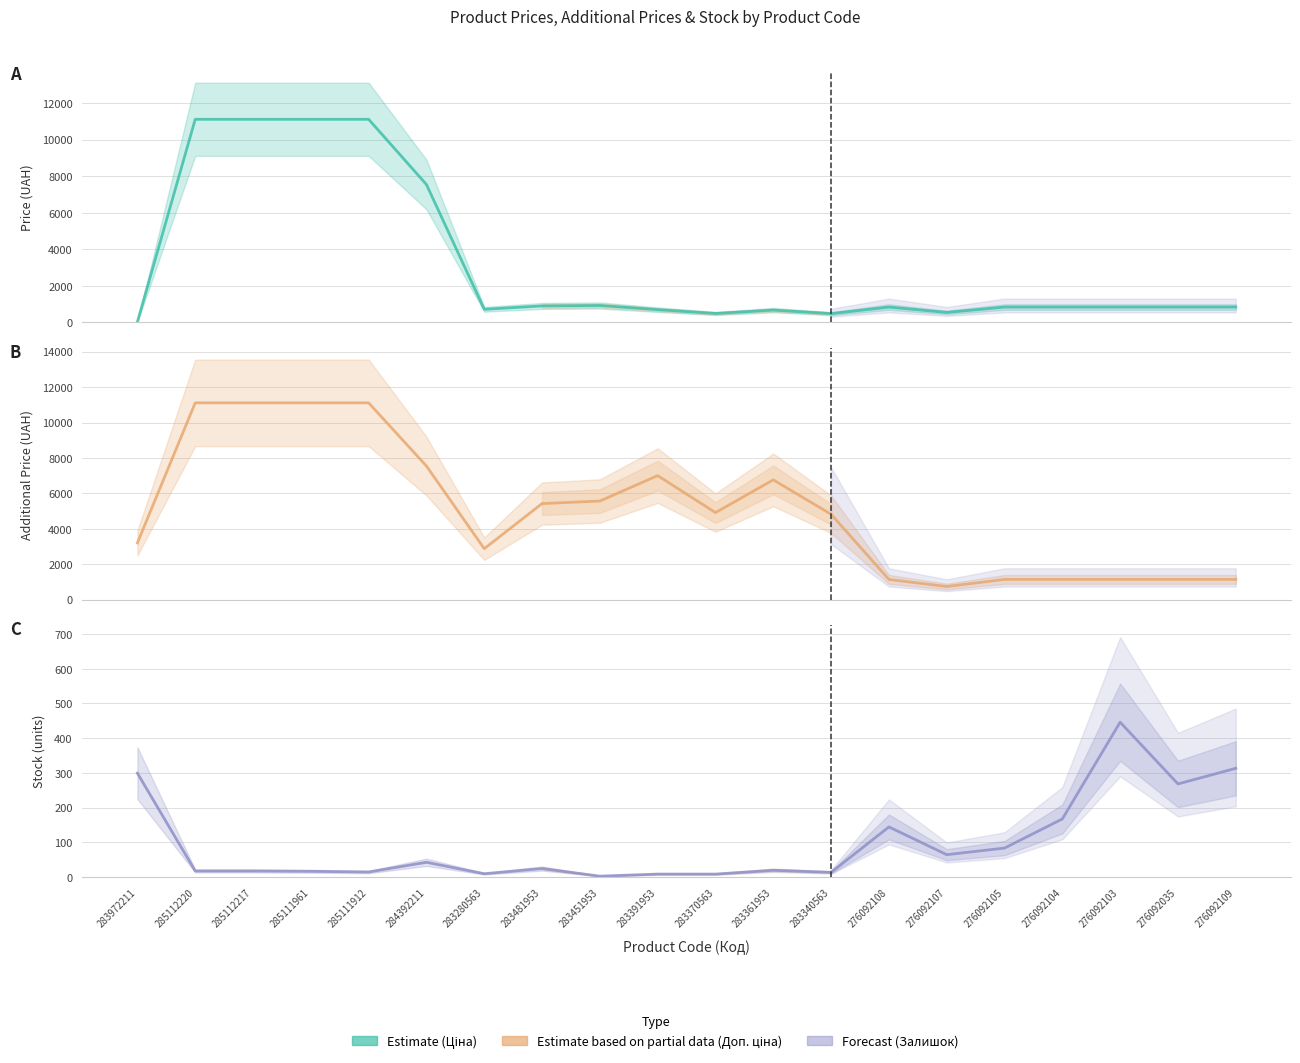

Reading left to right, list all the values displayed in this chart.

Ціна: 32.0	11113.6	11113.6	11113.6	11113.6	7545.9	719.6	904.3	928.3	700.4	491.7	676.4	482.1	842.8	547.8	842.8	842.8	842.8	842.8	842.8
Доп. ціна: 3205.0	11113.6	11113.6	11113.6	11113.6	7545.9	2878.5	5425.9	5569.9	7004.3	4917.4	6764.4	4821.4	1142.1	742.0	1142.1	1142.1	1142.1	1142.1	1142.1
Залишок: 299.0	17.0	17.0	16.0	14.0	42.0	9.0	24.0	2.0	8.0	8.0	19.0	13.0	144.0	64.0	83.0	167.0	446.0	268.0	313.0